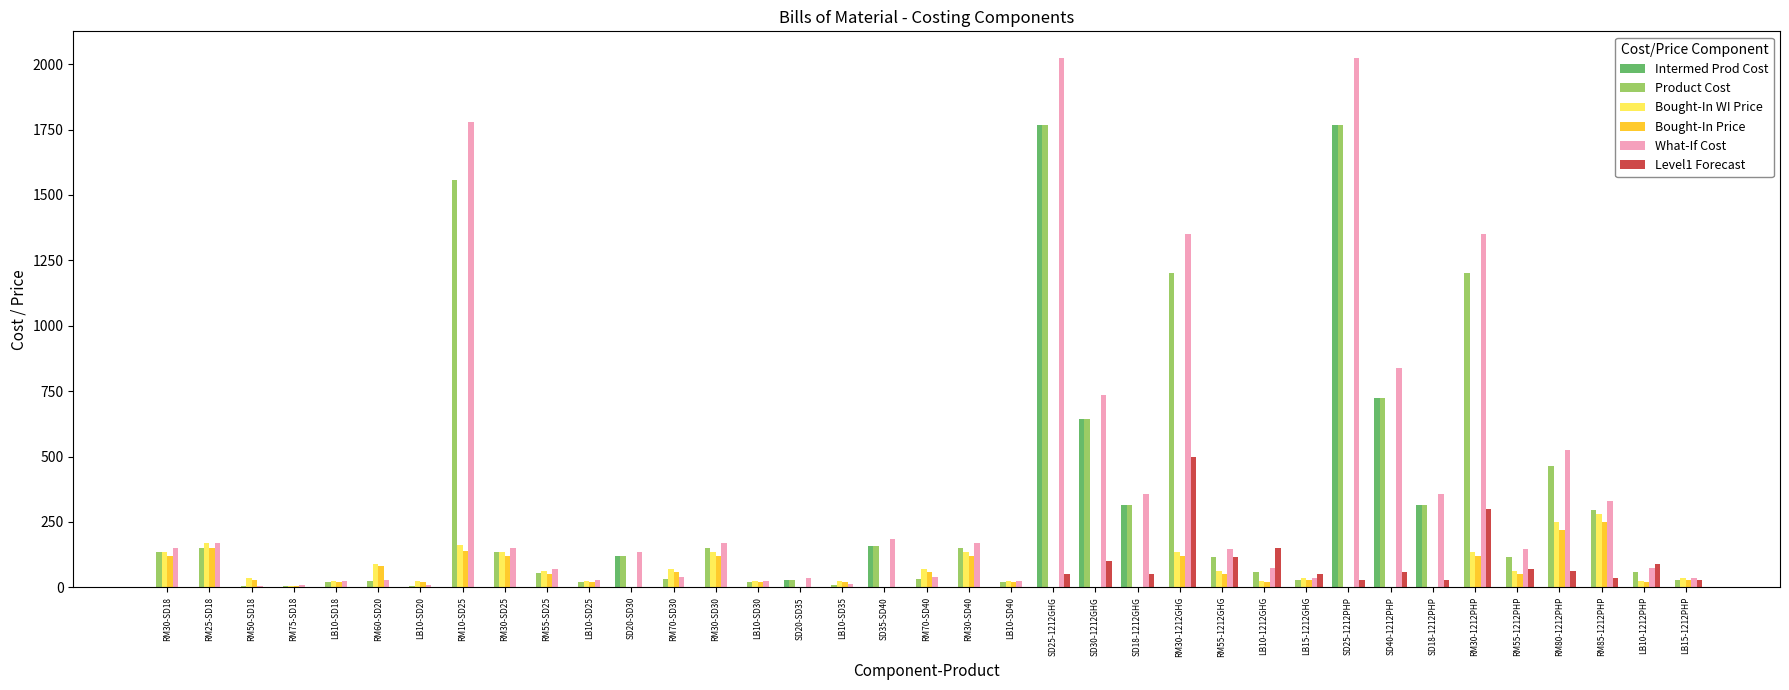

Are the bars grouped side by side (vs. stacked)?

Yes